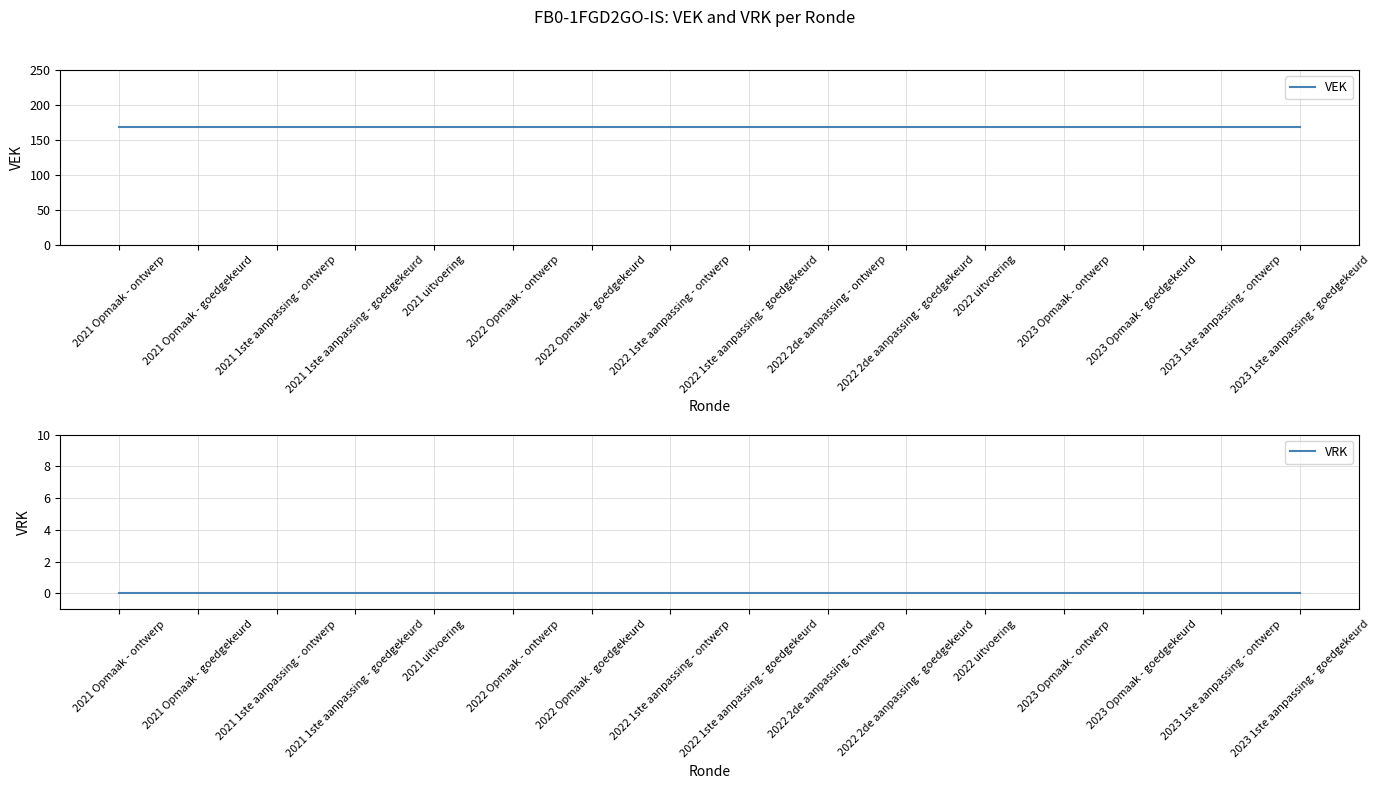

What are all the series names shown in the legend?

VEK, VRK